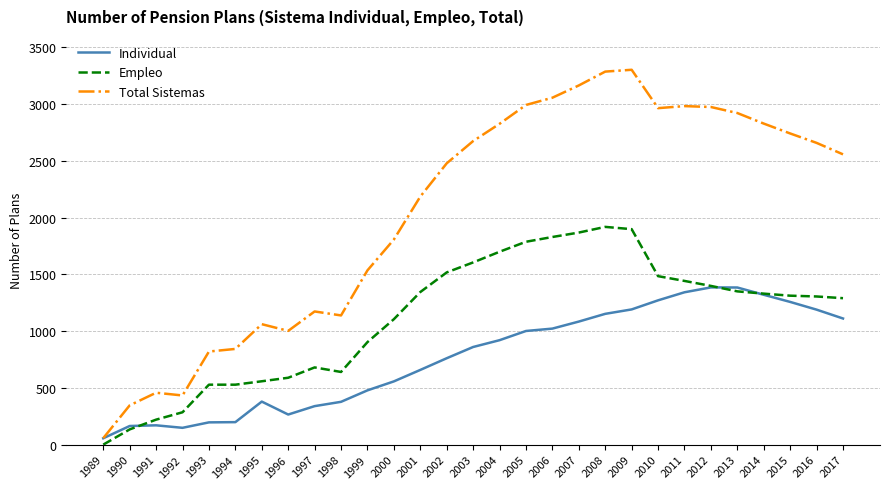

What is the average value of the Total Sistemas series?

2043